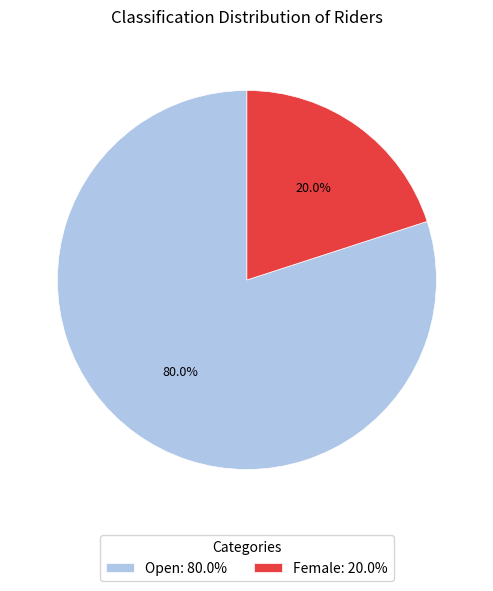

Is there a majority slice in this chart?

Yes